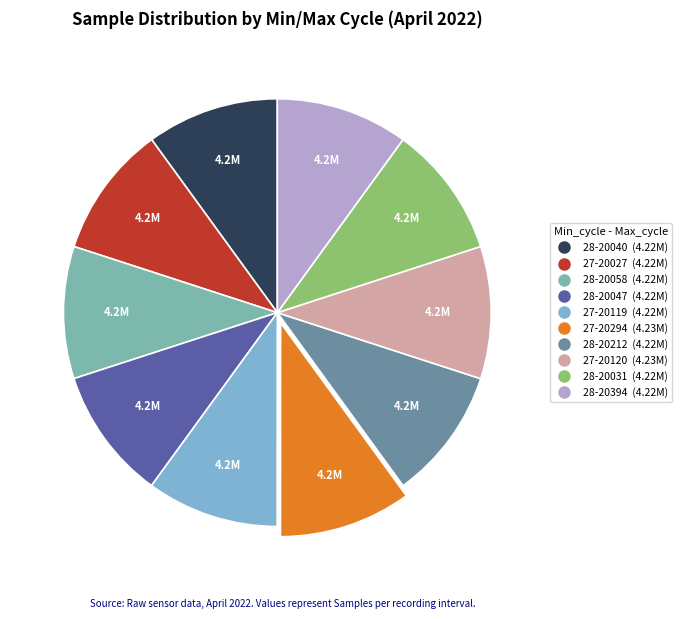

Is the sum of 27-20119 and 27-20120 greater than half?

No